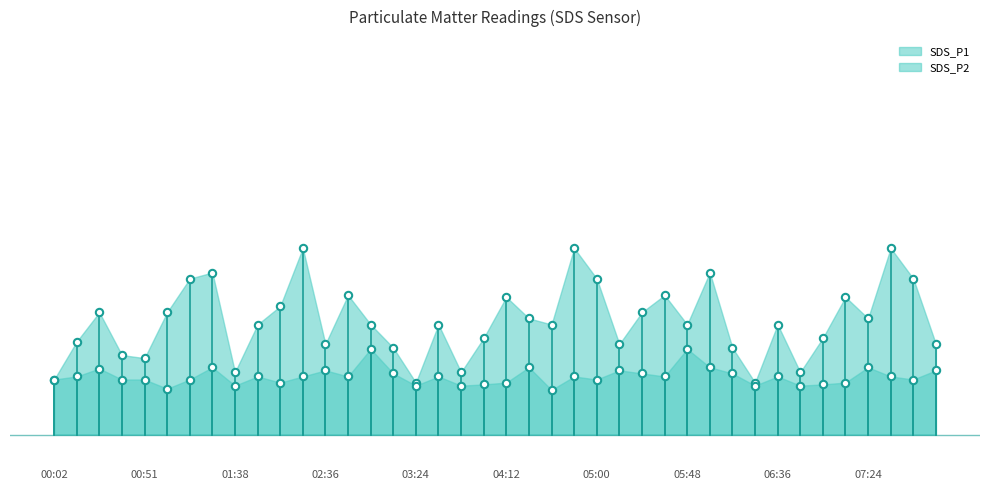

What is the total value across all series at 00:26?

3.1